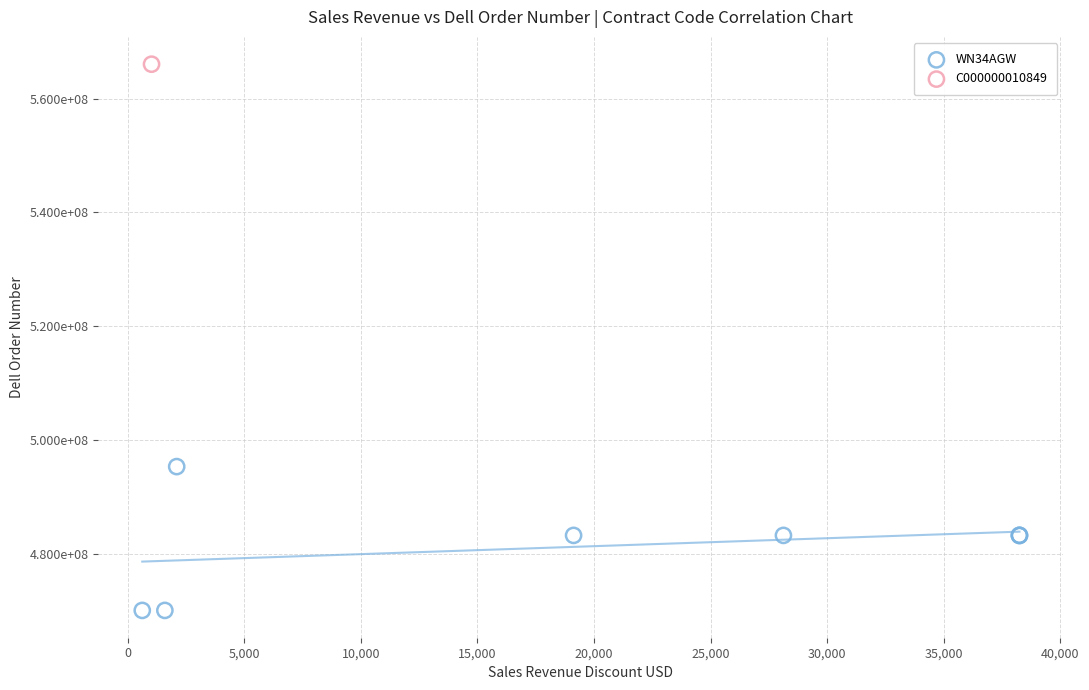

What are all the series names shown in the legend?

WN34AGW, C000000010849